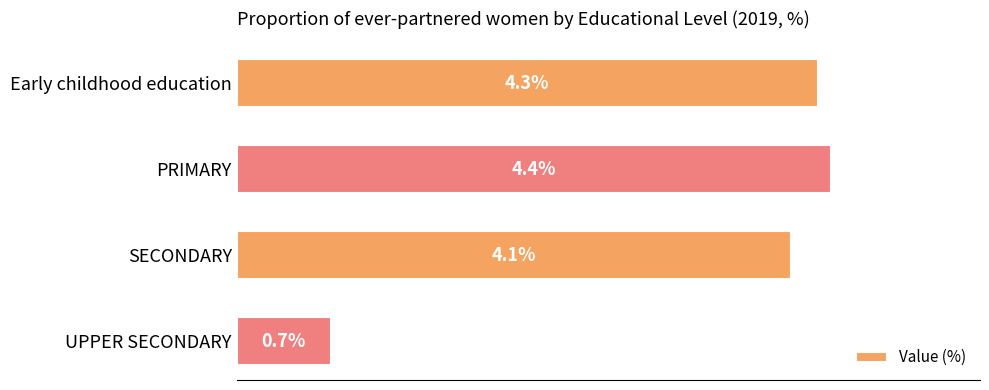

List the labels in order of value, largest first.

PRIMARY, Early childhood education, SECONDARY, UPPER SECONDARY